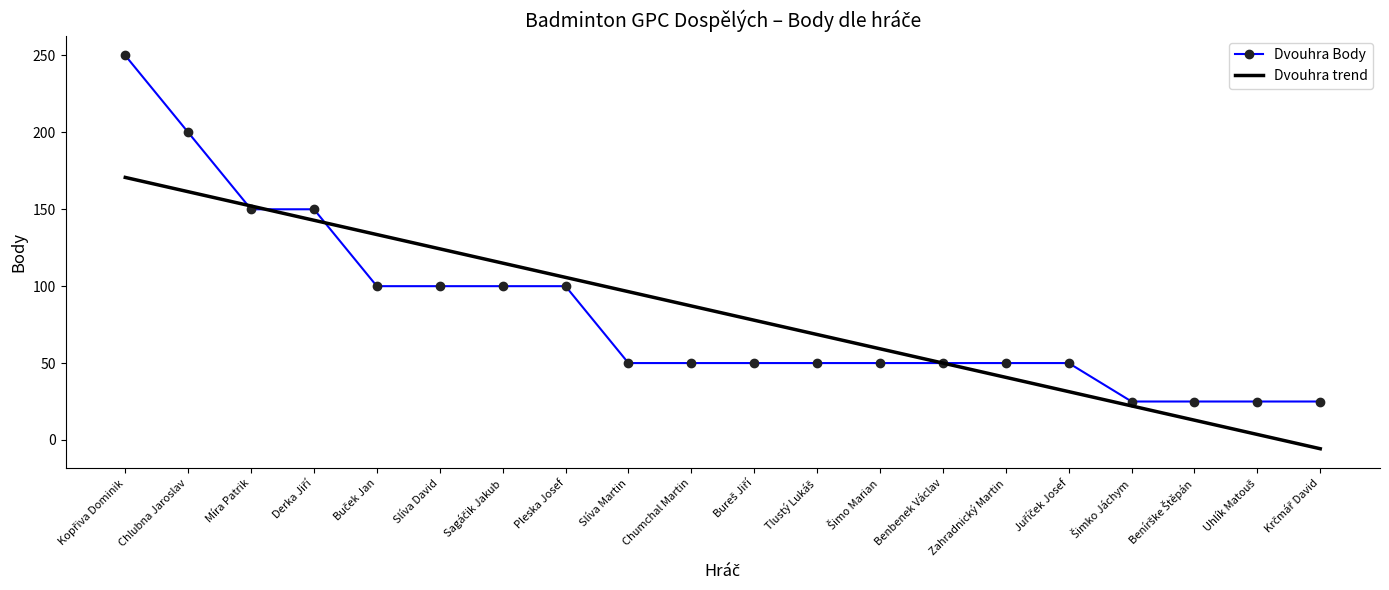

Which series has the widest spread of values?

Dvouhra Body